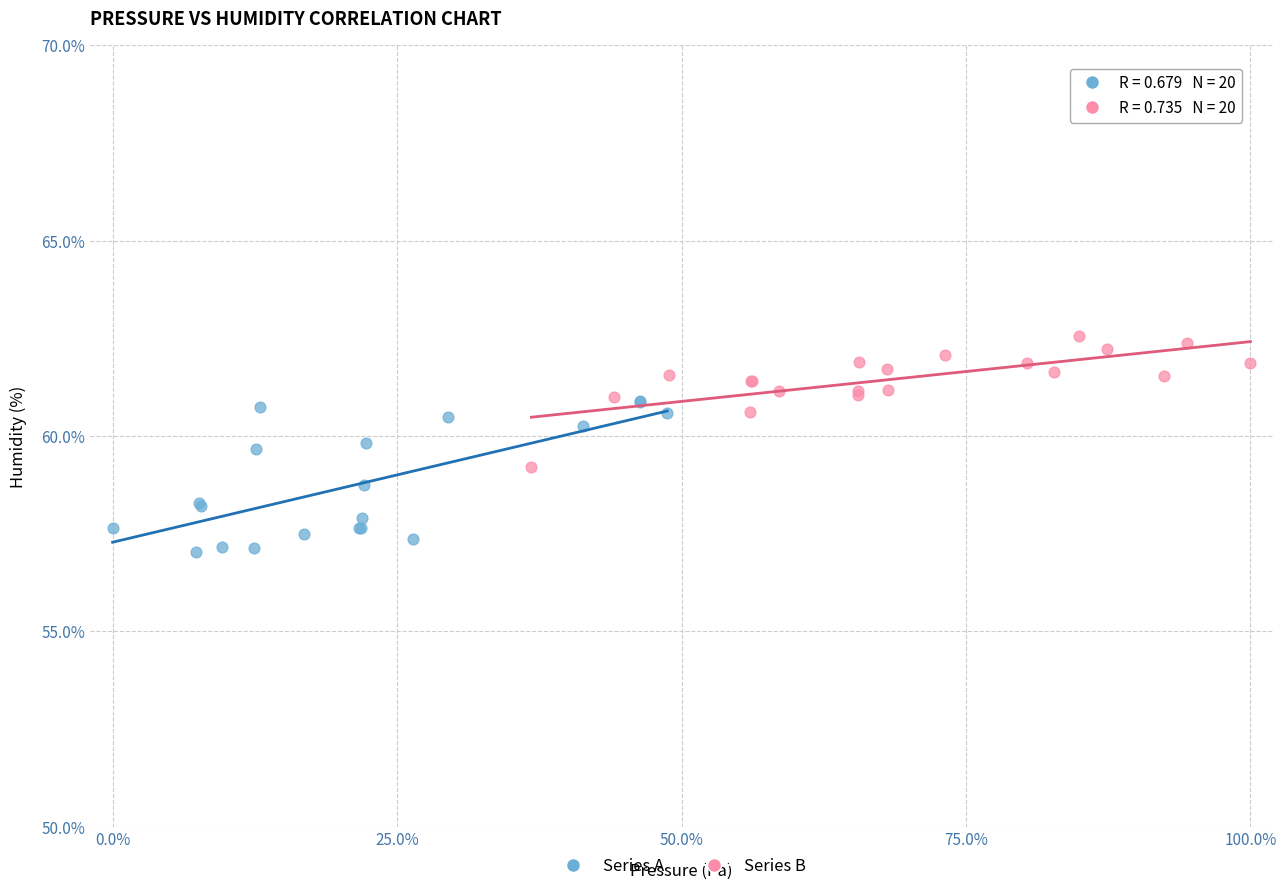

Which series contains the highest Y value?

Series B